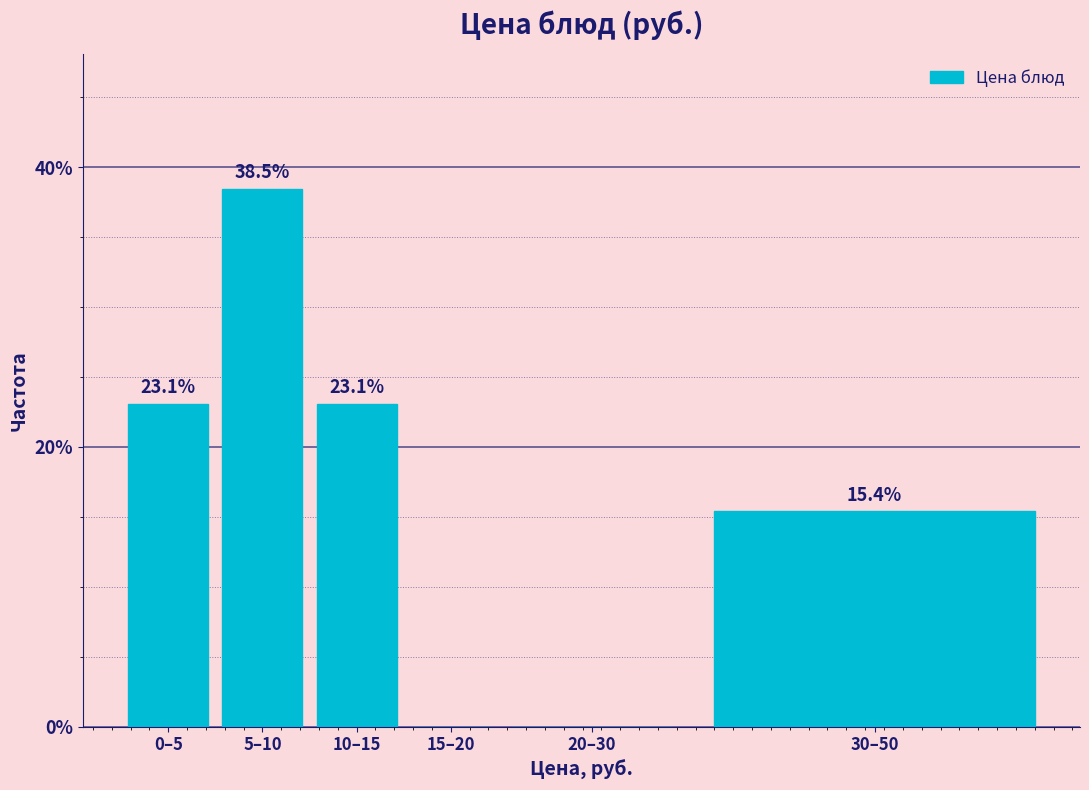

Reading right to left, transcribe all the data shown in this chart.

30–50=15.4	20–30=0.0	15–20=0.0	10–15=23.1	5–10=38.5	0–5=23.1